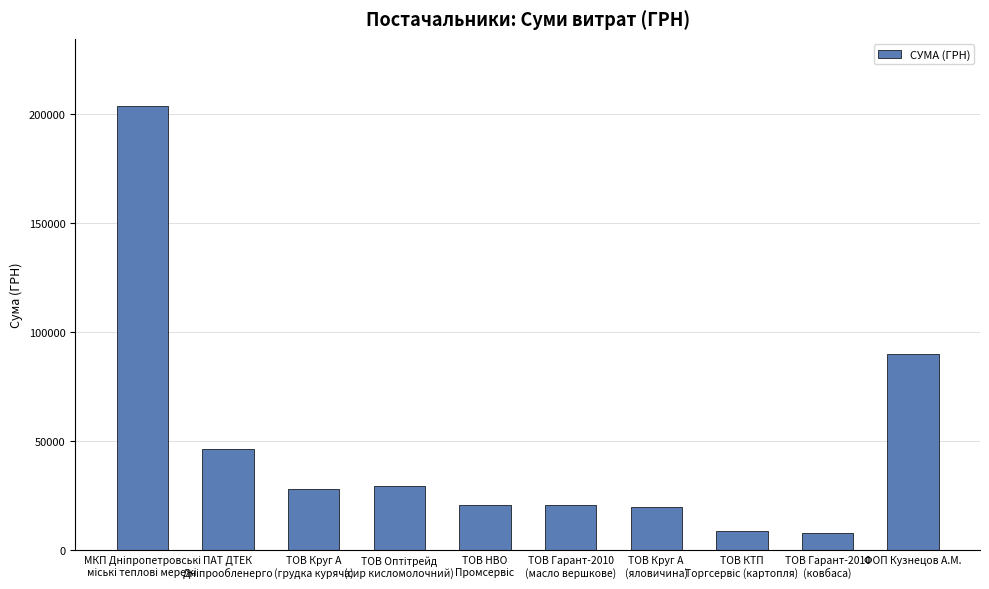

Where is the data nearest to the value 105892?

ФОП Кузнецов А.М.